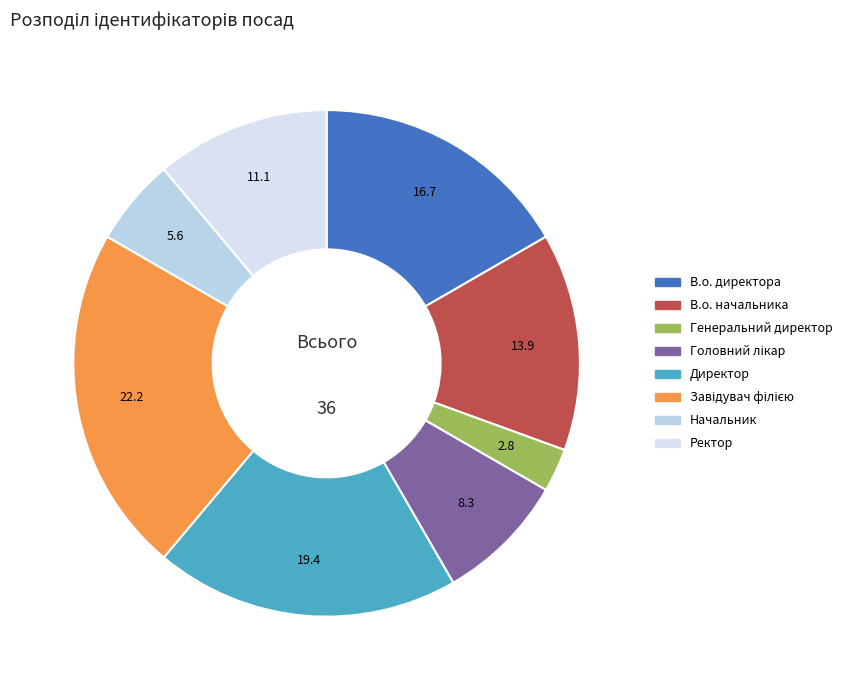

What is the change in value from Генеральний директор to Ректор?

+3